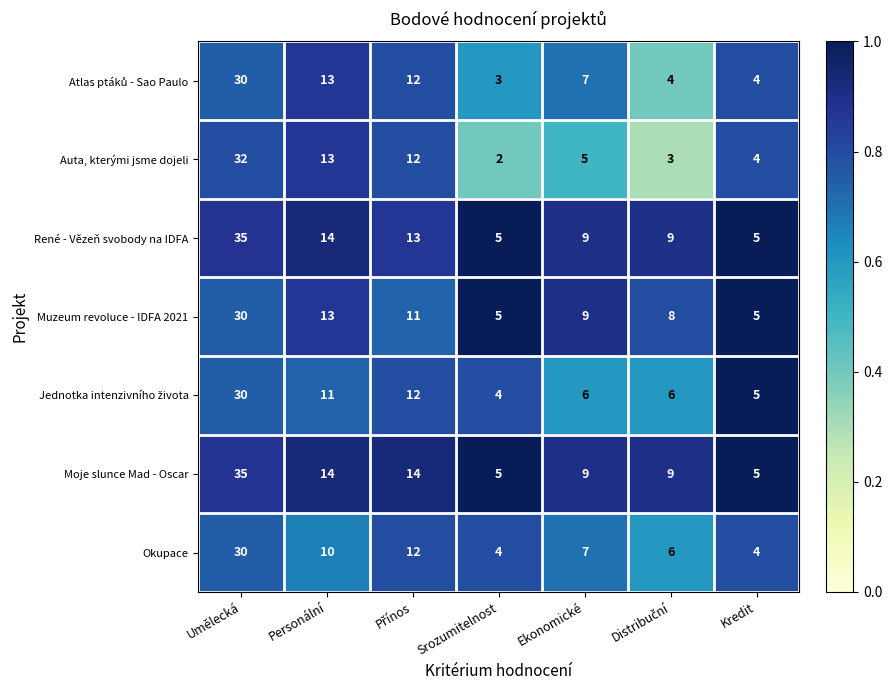

Between Srozumitelnost and Kredit, which series saw the biggest shift?

Auta, kterými jsme dojeli